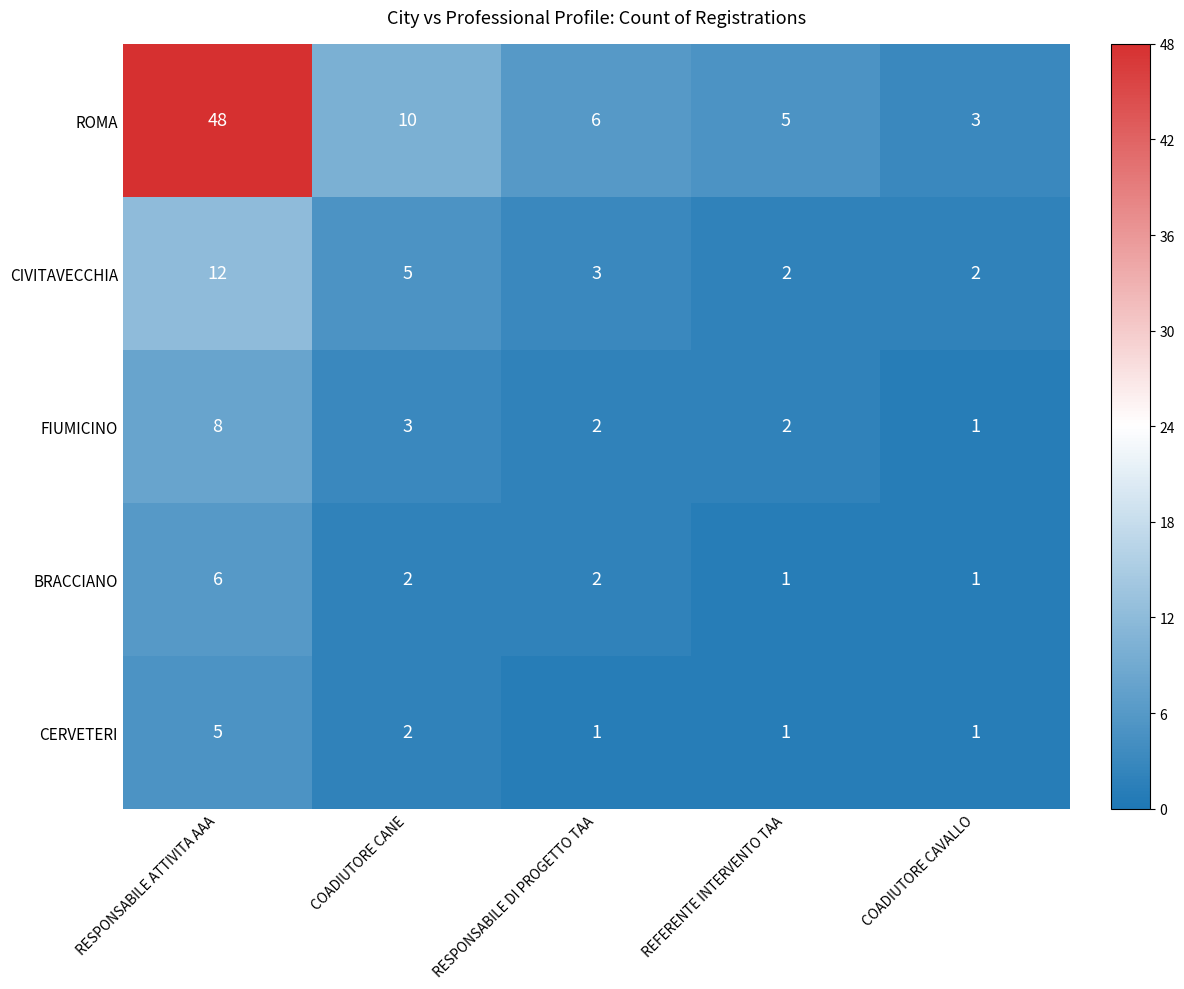

True or false: BRACCIANO has a value of 1 at COADIUTORE CAVALLO.

True